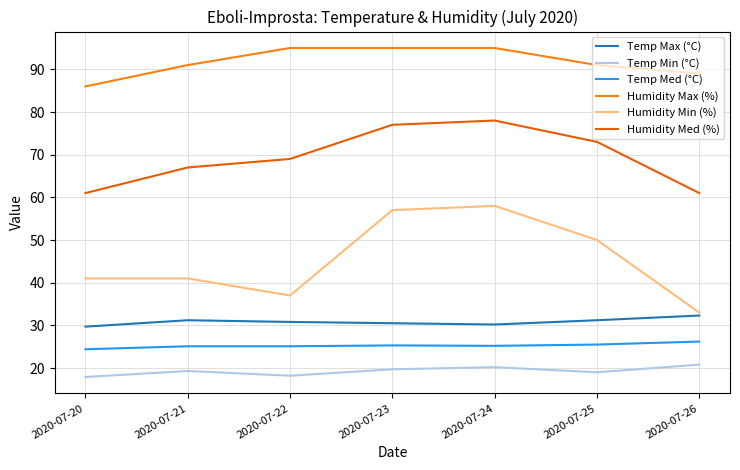

Is it true that Temp Max (°C) equals 31.2 at 2020-07-25?

True